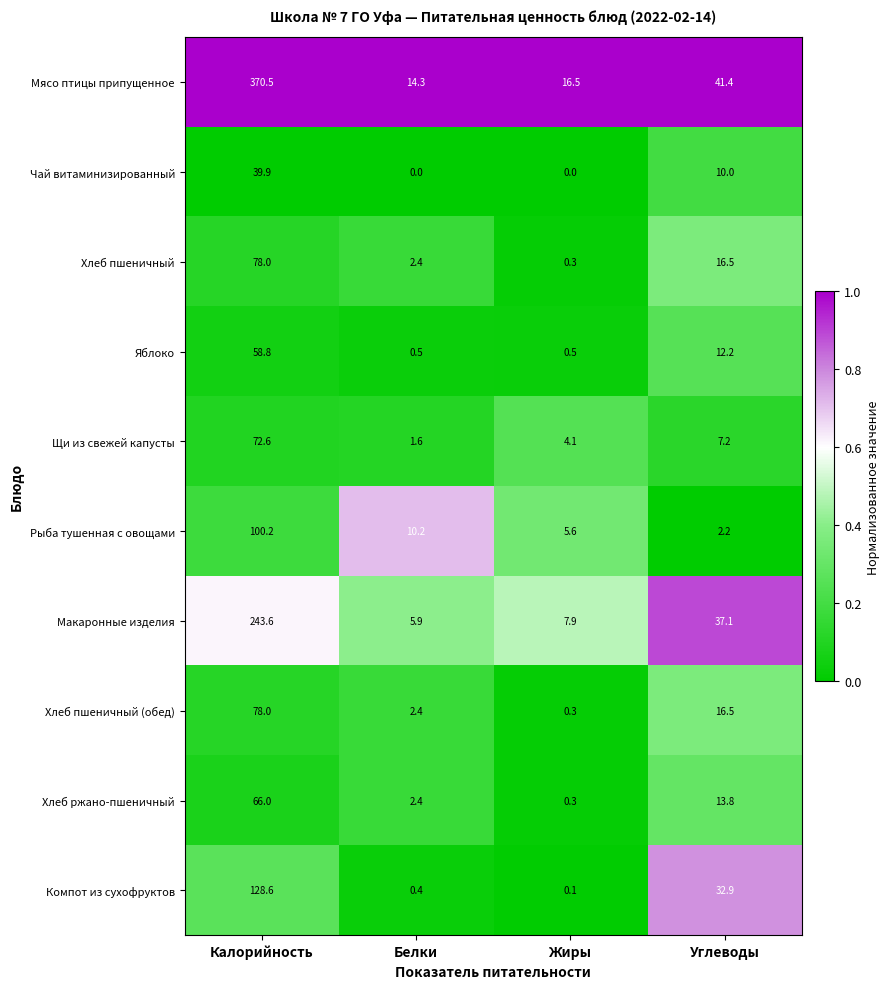

Is it true that Хлеб ржано-пшеничный equals 13.8 at Углеводы?

True